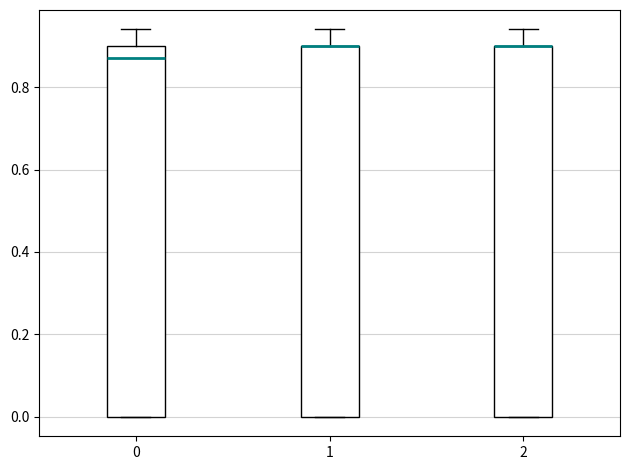

Reading left to right, transcribe this box plot: for each box, give where its median line is, the range the box spans, and where its two whiskers end, as read against the y-axis. The values are not printed on the chart, so give them approximately, as read against the axis.

0: median 0.88, box 0.00 to 0.90, whiskers 0.00 to 0.94
1: median 0.90 (drawn on the box's upper edge), box 0.00 to 0.90, whiskers 0.00 to 0.94
2: median 0.90 (drawn on the box's upper edge), box 0.00 to 0.90, whiskers 0.00 to 0.94